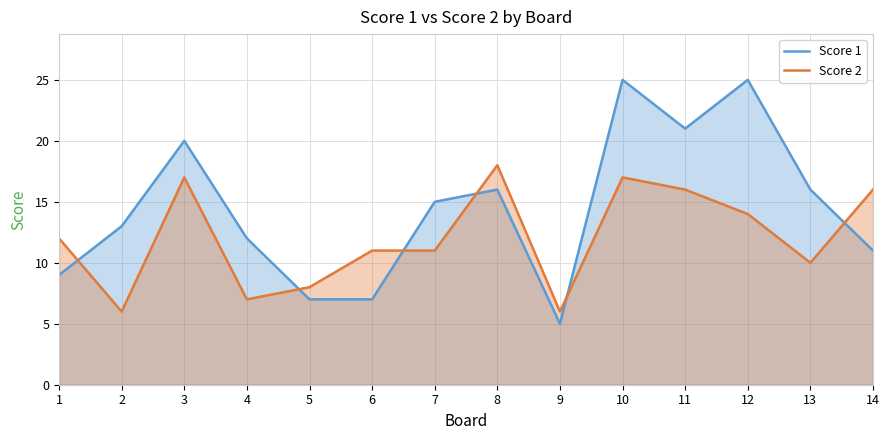

How many times do Score 2 and Score 1 cross each other?

6